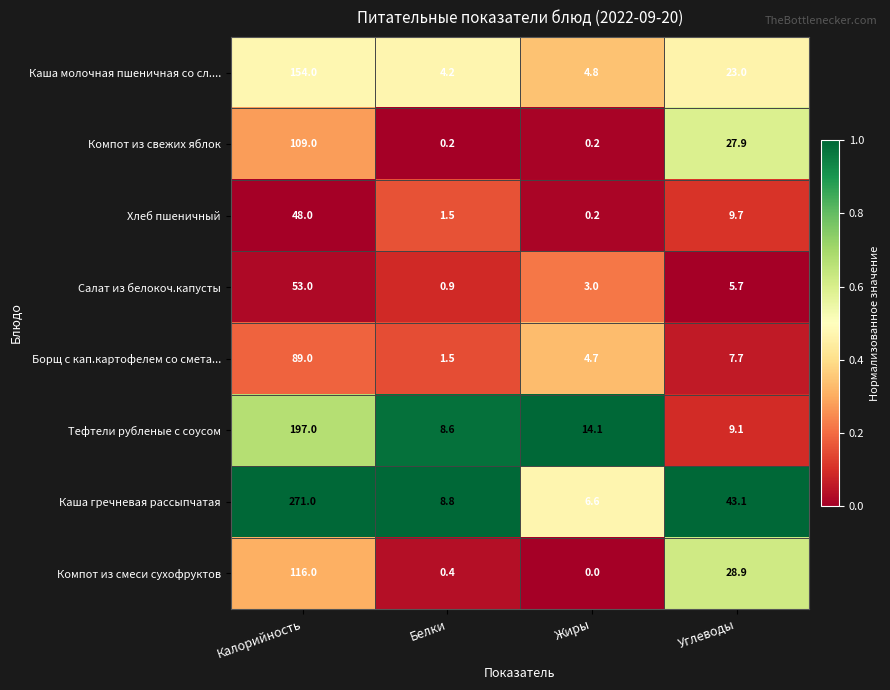

What is the difference between the maximum and minimum values in the Тефтели рубленые с соусом series?

188.4